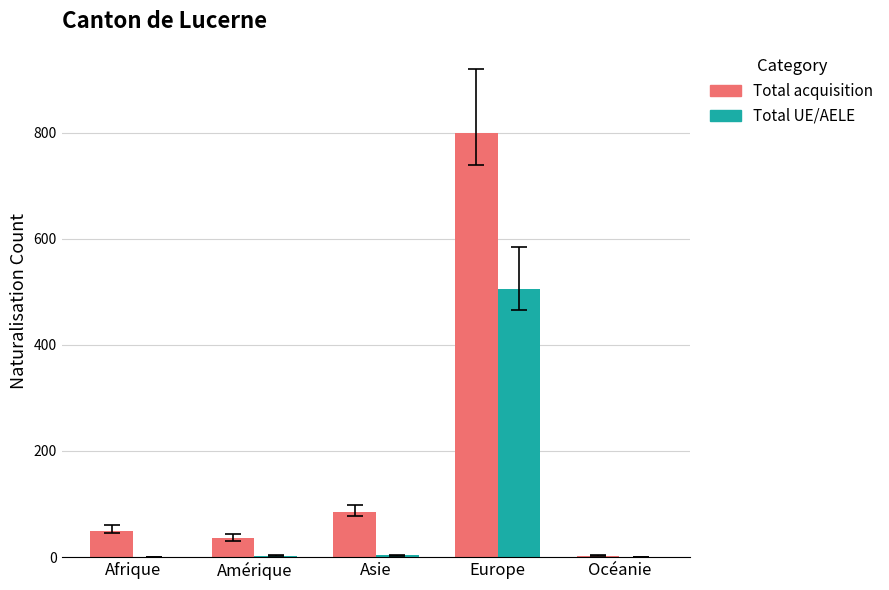

Which series has the largest total across all categories?

Total acquisition